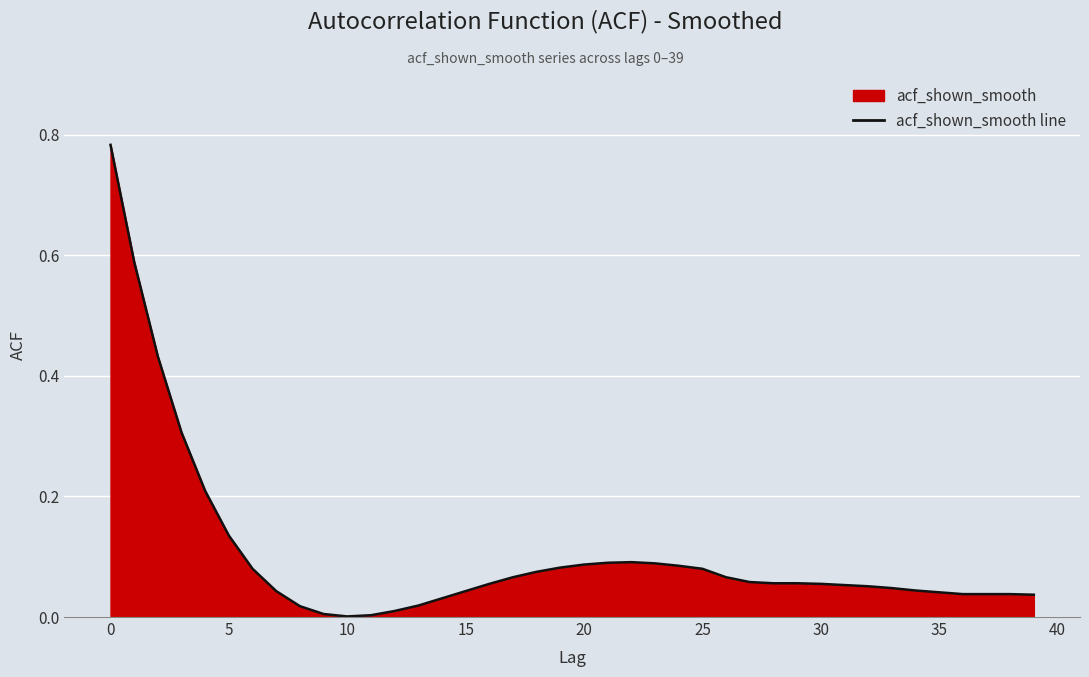

What is the value of the 20th point from the left?

0.1